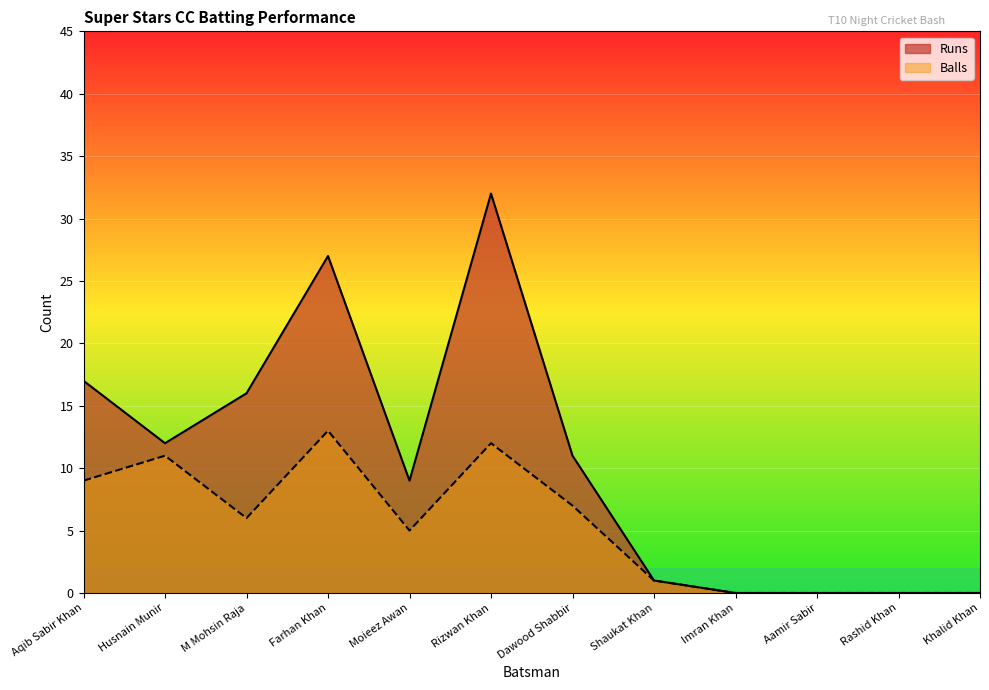

Between M Mohsin Raja and Aamir Sabir, which is larger?

M Mohsin Raja